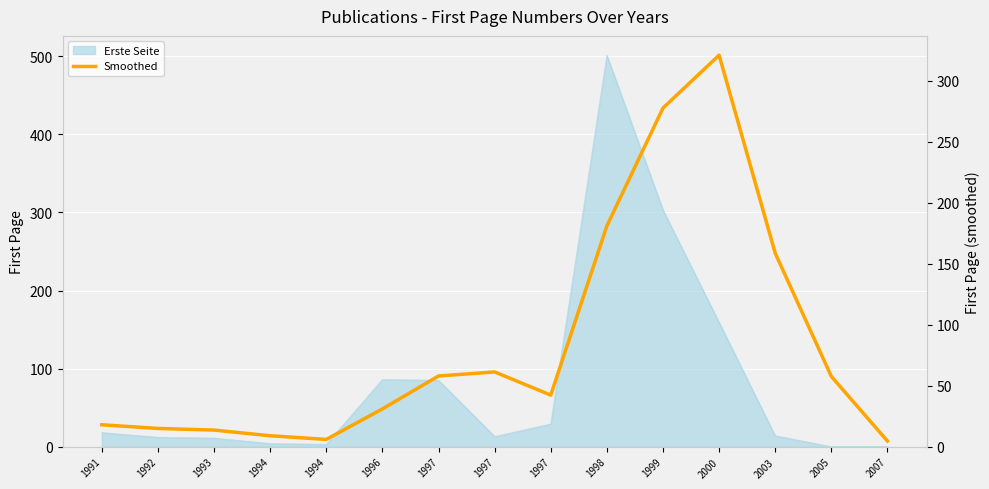

Reading left to right, list all the values displayed in this chart.

1991=18.0	1992=15.0	1993=13.7	1994=9.0	1994=6.0	1996=31.0	1997=58.0	1997=61.3	1997=42.3	1998=181.0	1999=277.7	2000=321.0	2003=158.7	2005=57.7	2007=4.7